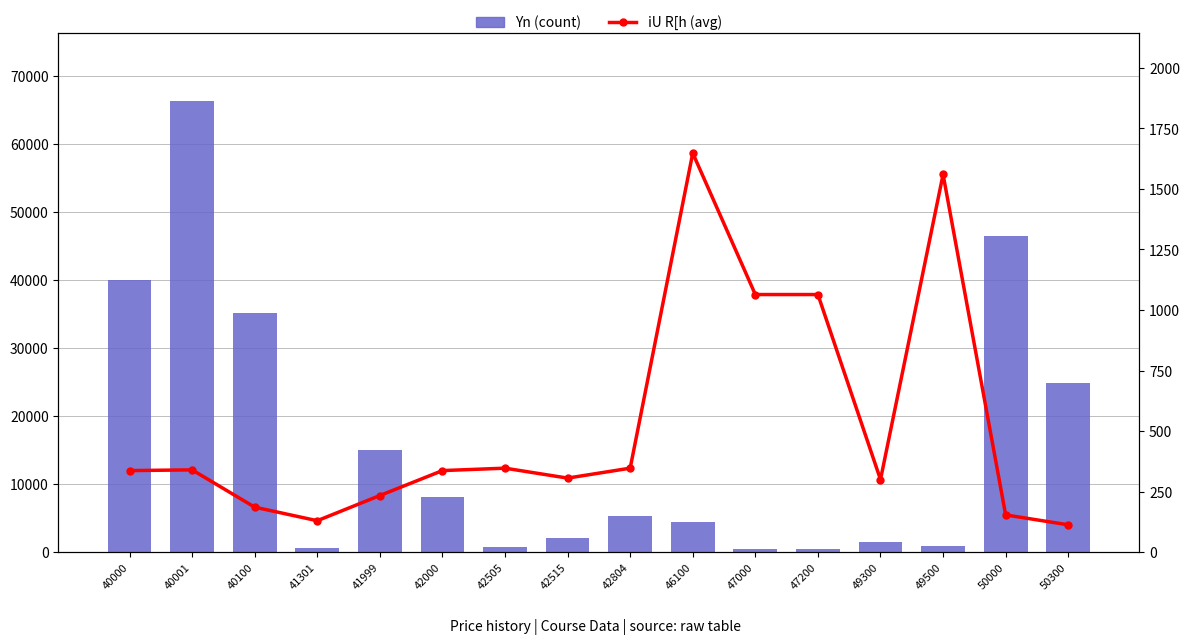

What are all the series names shown in the legend?

Yn (count), iU R[h (avg)